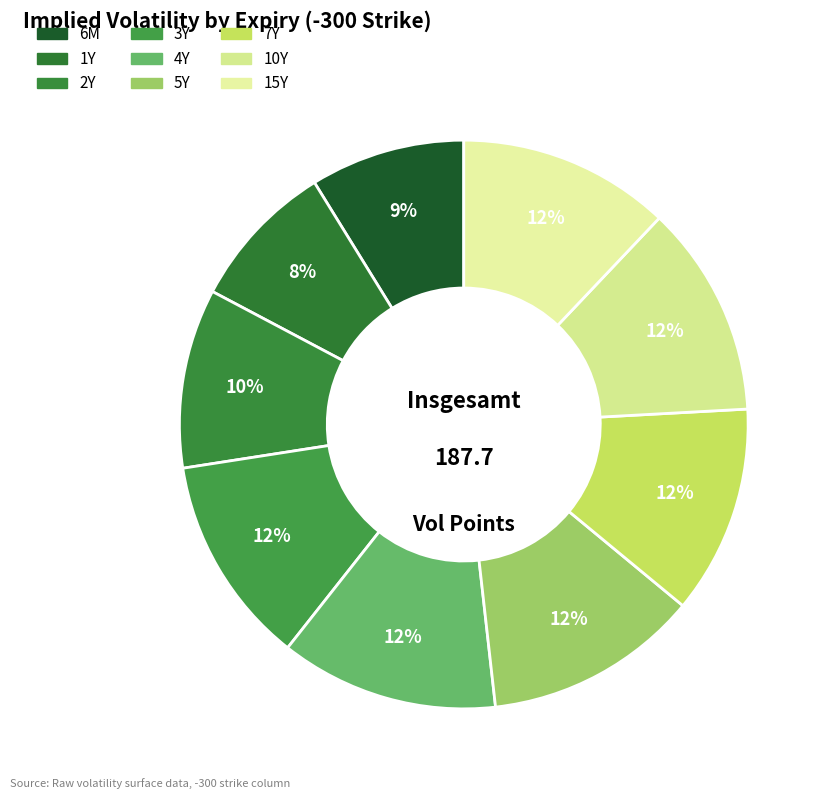

How much of the chart is everything except 5Y?

87.8%